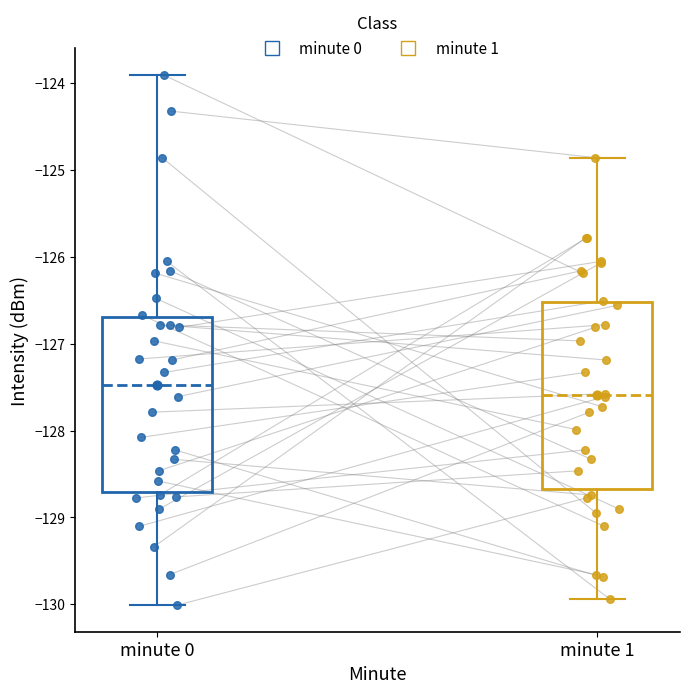

Reading left to right, transcribe this box plot: for each box, give where its median line is, the range the box spans, and where its two whiskers end, as read against the y-axis. The values are not printed on the chart, so give them approximately, as read against the axis.

minute 0: median -127.5, box -128.7 to -126.7, whiskers -130.0 to -123.9
minute 1: median -127.6, box -128.7 to -126.5, whiskers -129.9 to -124.9